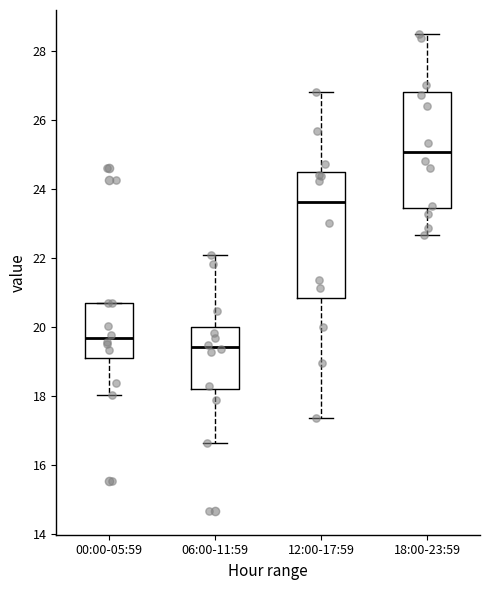

Comparing the boxes themselves (not the whiskers), which one is the tallest?

12:00-17:59